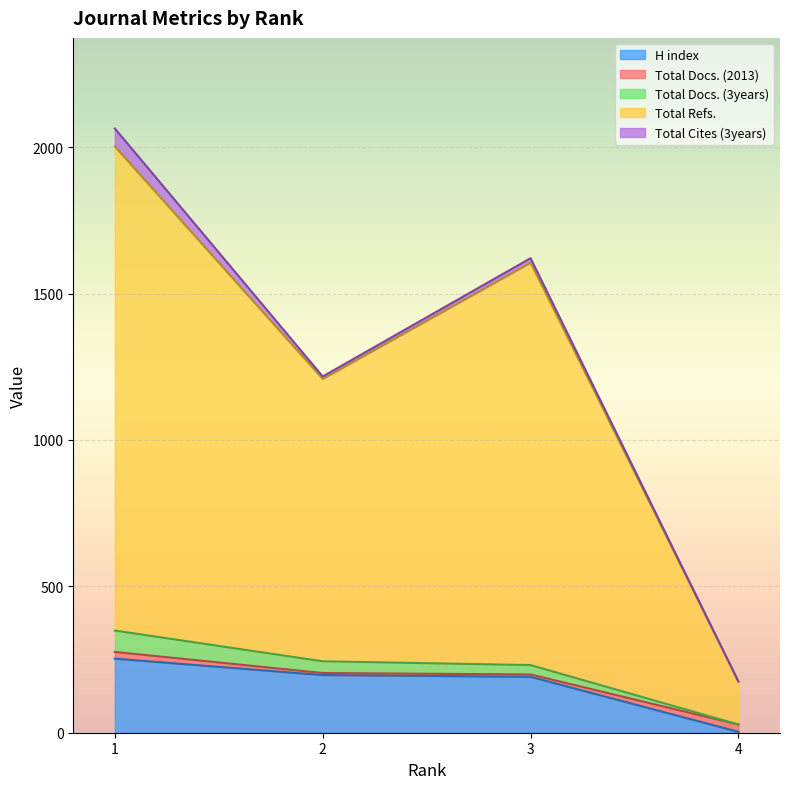

Reading right to left, extract all data points from this chart.

H index: 4=3	3=191	2=197	1=253
Total Docs. (2013): 4=25	3=8	2=7	1=23
Total Docs. (3years): 4=0	3=32	2=40	1=73
Total Refs.: 4=147	3=1375	2=965	1=1654
Total Cites (3years): 4=0	3=15	2=8	1=61